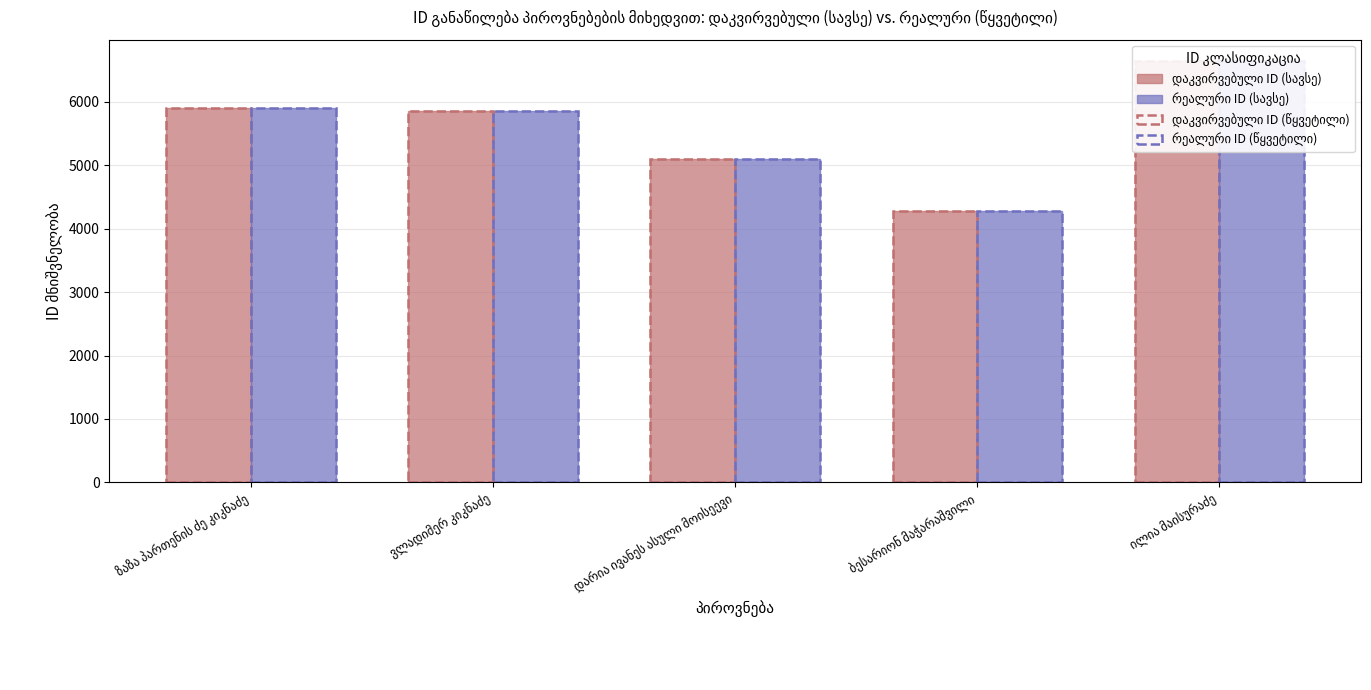

What is the smallest value displayed?

4285